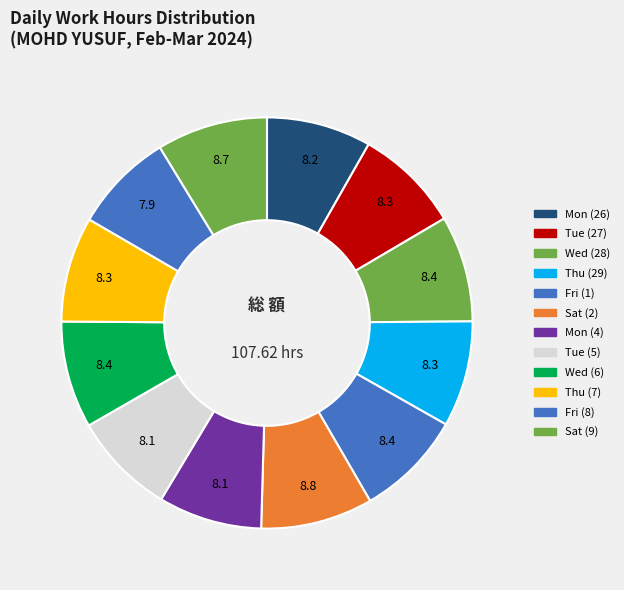

To the nearest percent, what is the combined percentage of Tue (5) and Sat (9)?

17%